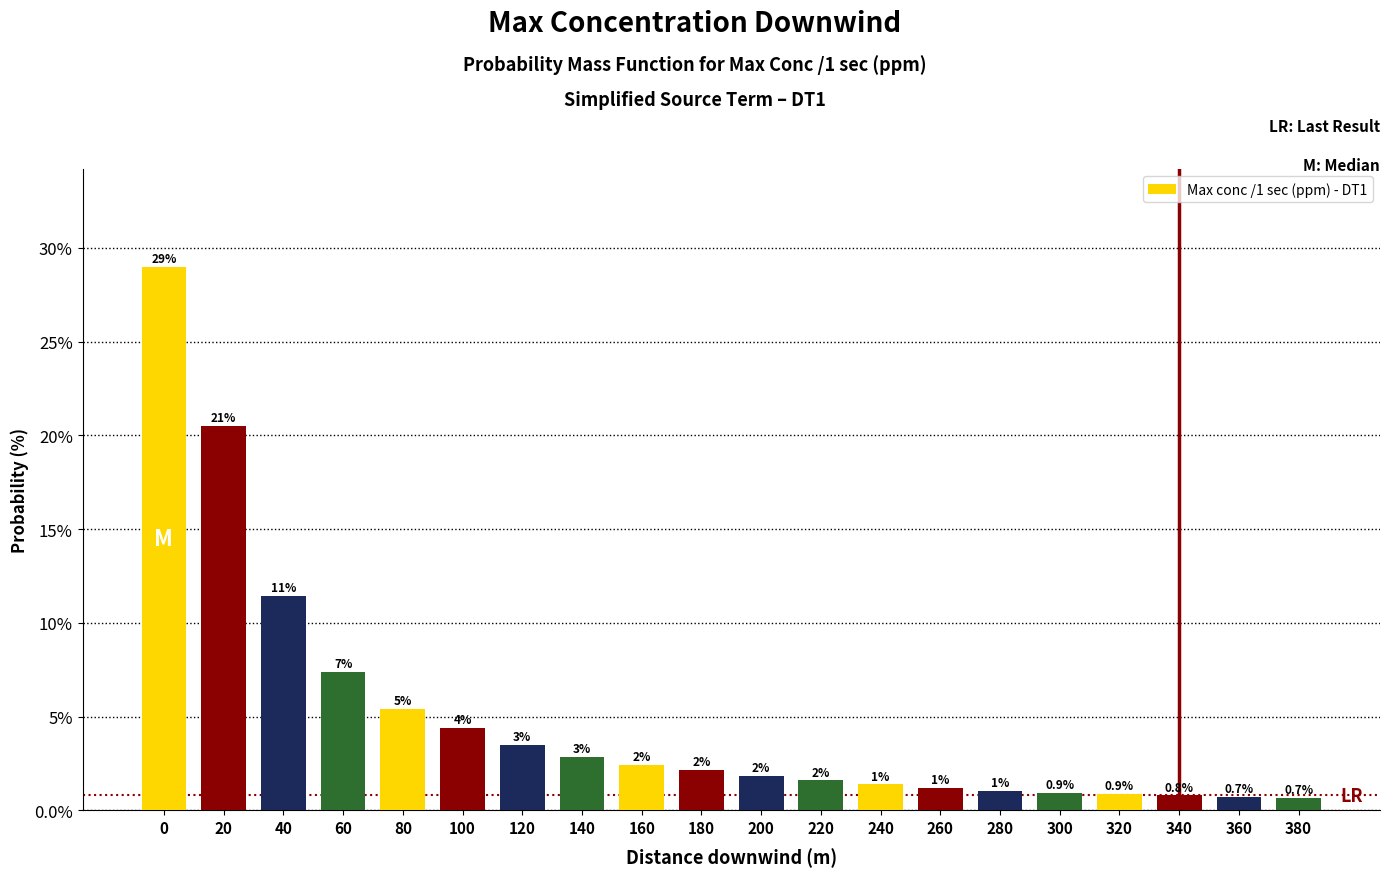

How many bars are there in total?

20